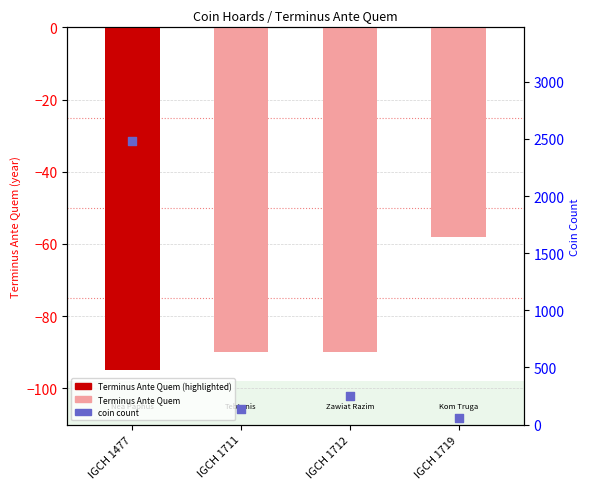

Is the value of Terminus Ante Quem at IGCH 1477 greater than the value of coin count at IGCH 1477?

No